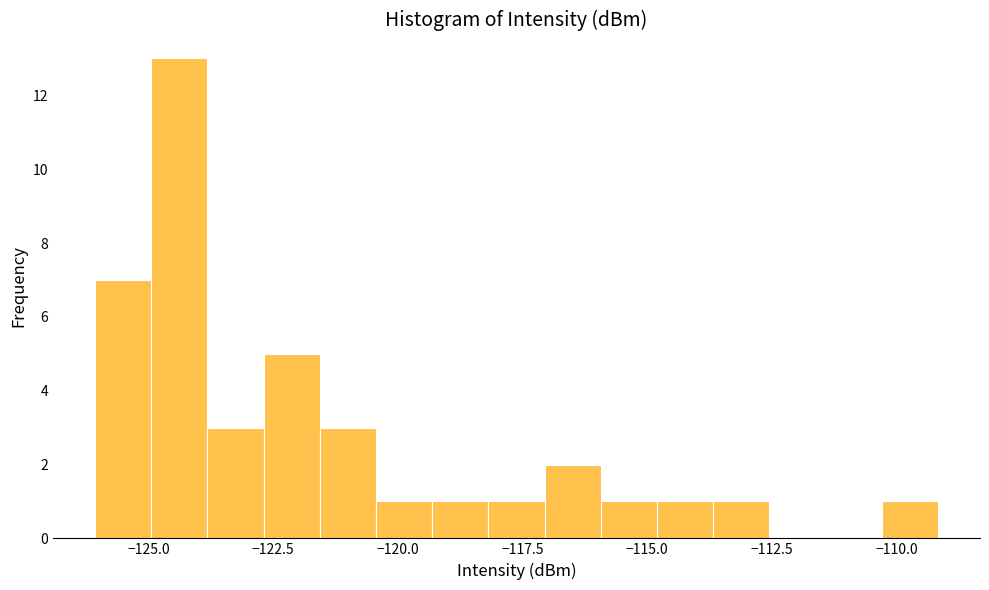

Read against the x-axis, roughly where is the centre of the tallest bar?

-124.5